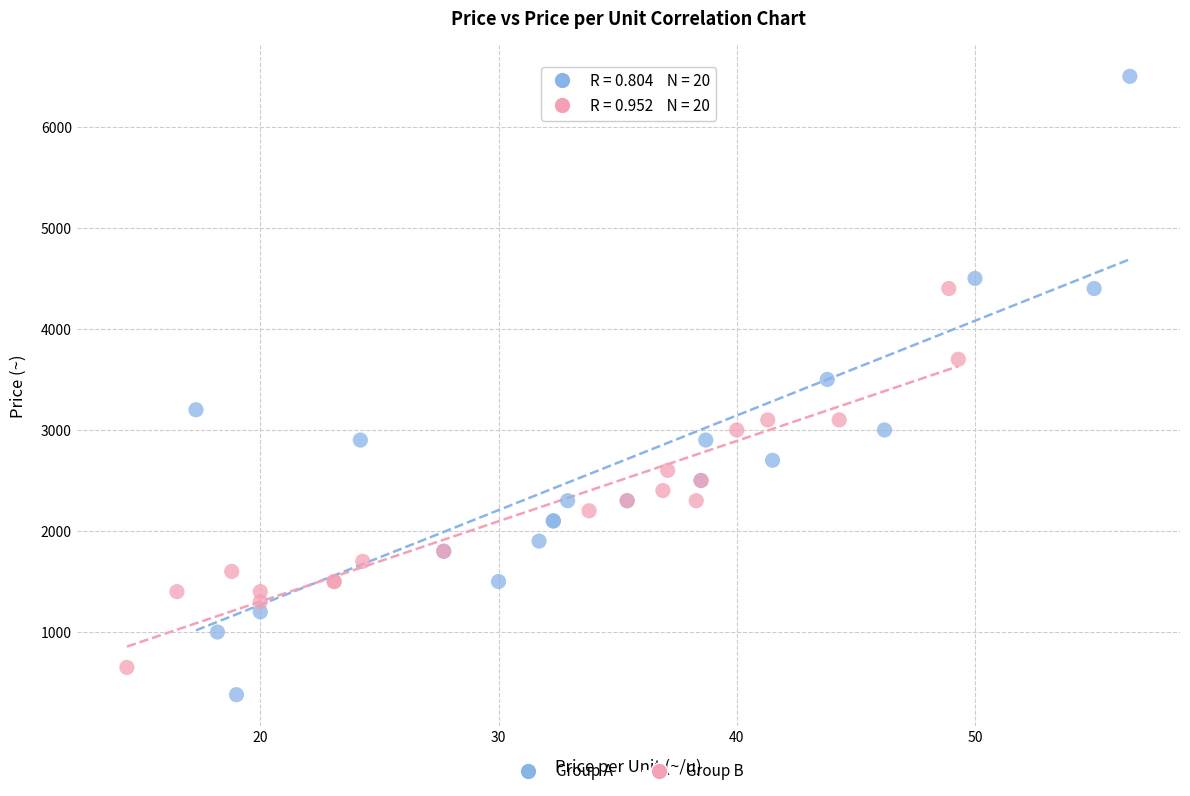

Which series contains the lowest Y value?

Group A